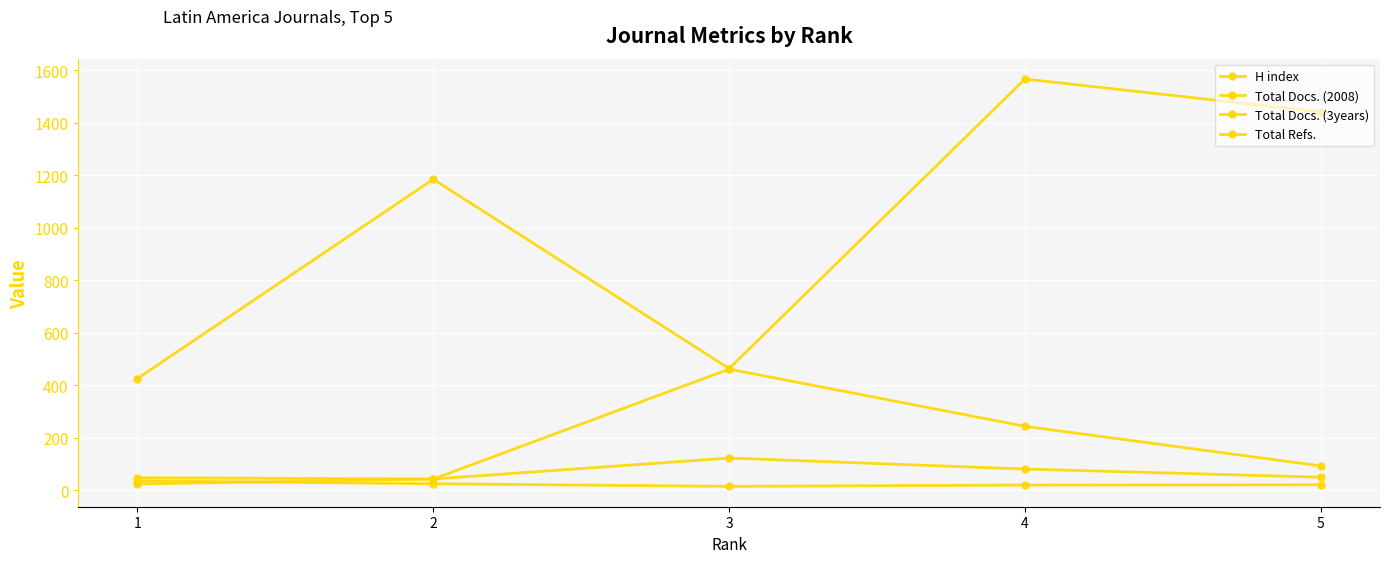

True or false: H index has more than 0 interior local peaks.

False